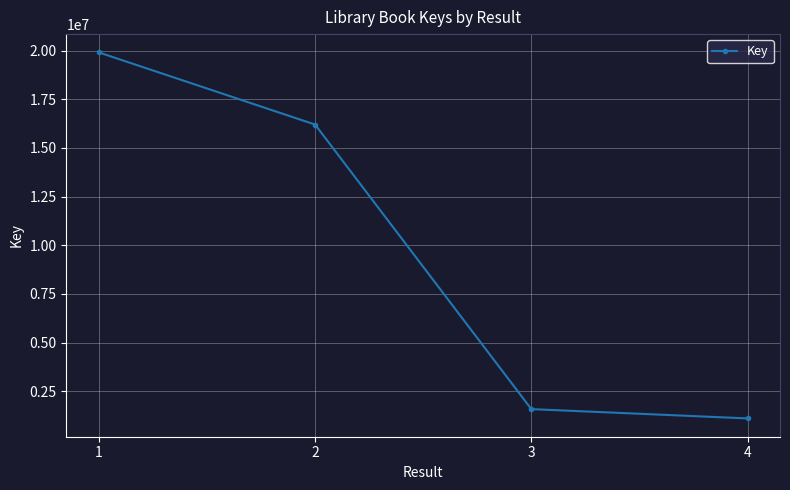

Rank the categories by value from lowest to highest.

4, 3, 2, 1